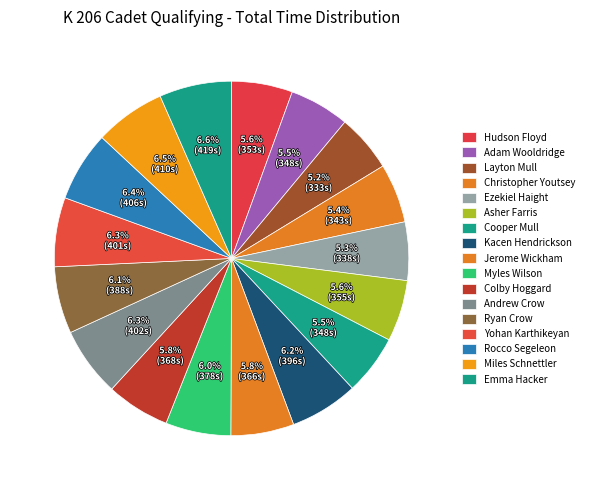

What is the ratio of the value at Adam Wooldridge to the value at Miles Schnettler?

0.8